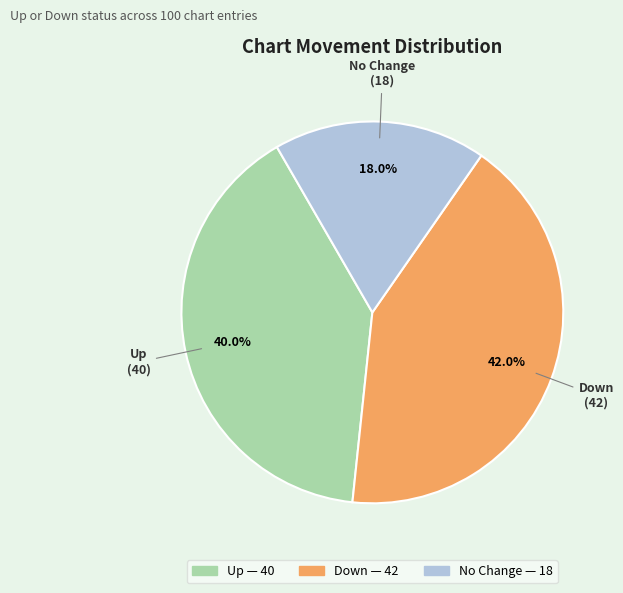

What percentage do No Change and Down together represent?

60.0%